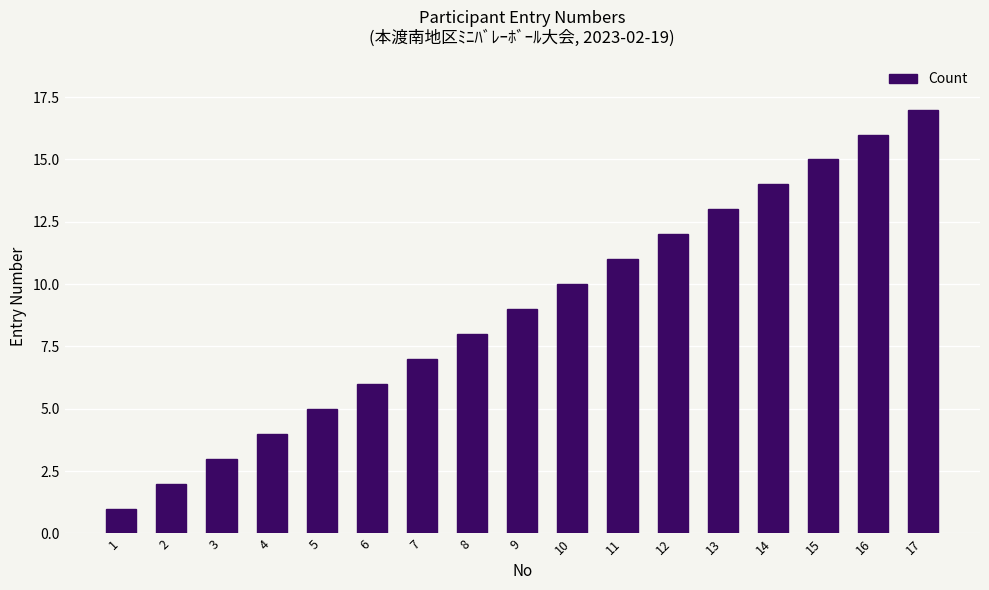

What is the approximate value at 16?

16